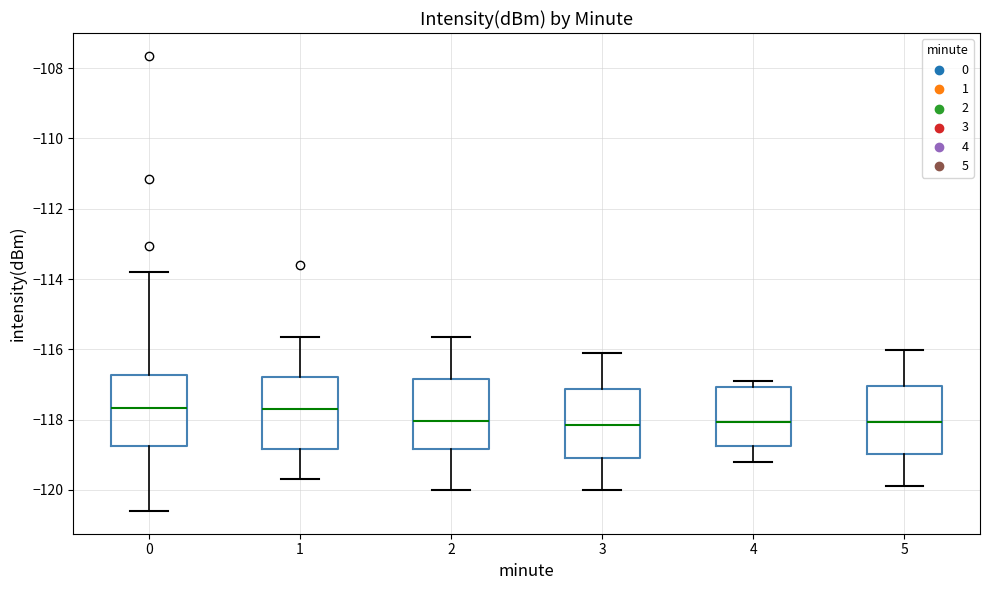

Reading left to right, transcribe this box plot: for each box, give where its median line is, the range the box spans, and where its two whiskers end, as read against the y-axis. The values are not printed on the chart, so give them approximately, as read against the axis.

0: median -117.6, box -118.8 to -116.8, whiskers -120.6 to -113.8
1: median -117.8, box -118.8 to -116.8, whiskers -119.6 to -115.6
2: median -118.0, box -118.8 to -116.8, whiskers -120.0 to -115.6
3: median -118.2, box -119.0 to -117.2, whiskers -120.0 to -116.2
4: median -118.0, box -118.8 to -117.0, whiskers -119.2 to -117.0 (just above the box's upper edge)
5: median -118.0, box -119.0 to -117.0, whiskers -120.0 to -116.0